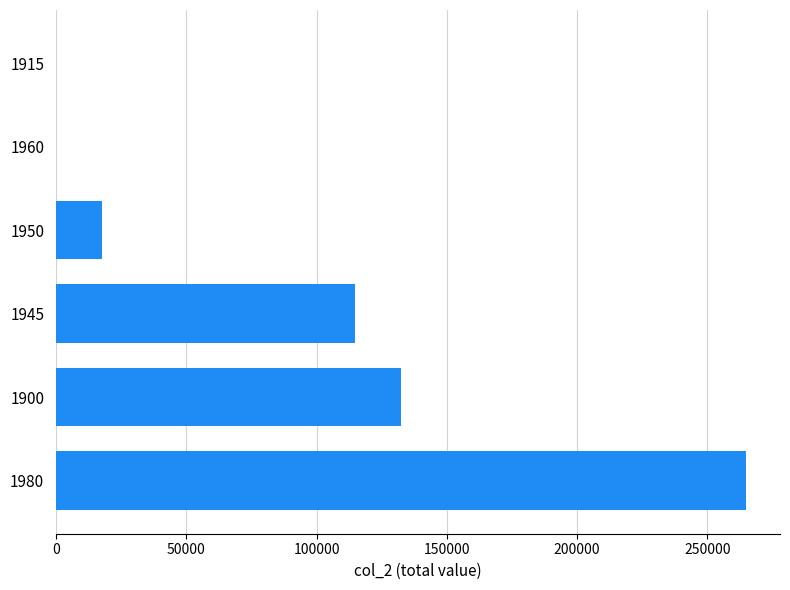

What is the sum of all values?

529292